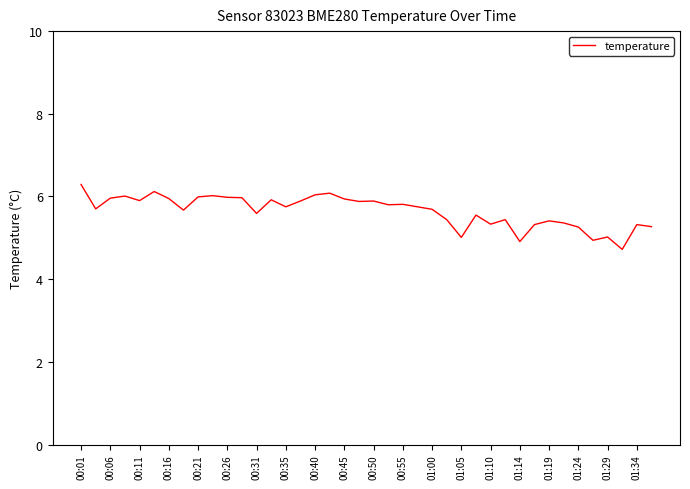

What is the difference between the maximum and minimum values?

1.6